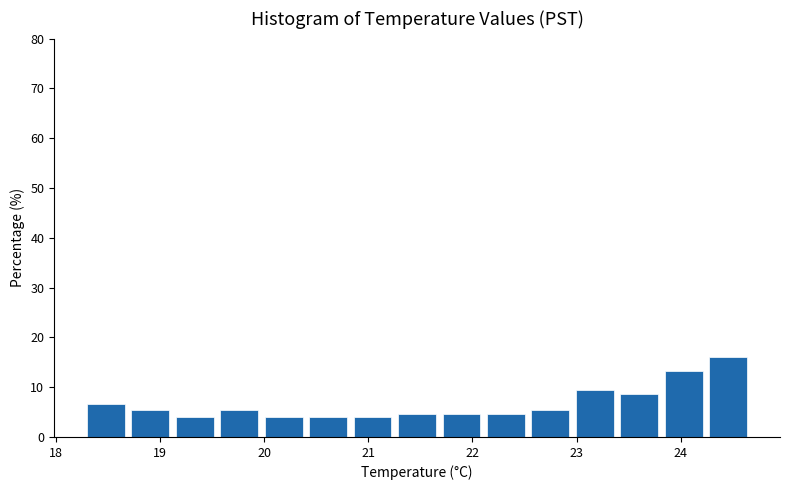

Reading left to right, list every bar in this chart as the range it spans on the x-axis followed by its height. Neither the bar edges nor the heights are printed on the chart, so give them approximately, as read against the axes.

18.3 to 18.7: 7
18.7 to 19.2: 5
19.2 to 19.6: 4
19.6 to 20.0: 5
20.0 to 20.4: 4
20.4 to 20.9: 4
20.9 to 21.3: 4
21.3 to 21.7: 5
21.7 to 22.1: 5
22.1 to 22.6: 5
22.6 to 23.0: 5
23.0 to 23.4: 9
23.4 to 23.8: 9
23.8 to 24.3: 13
24.3 to 24.7: 16